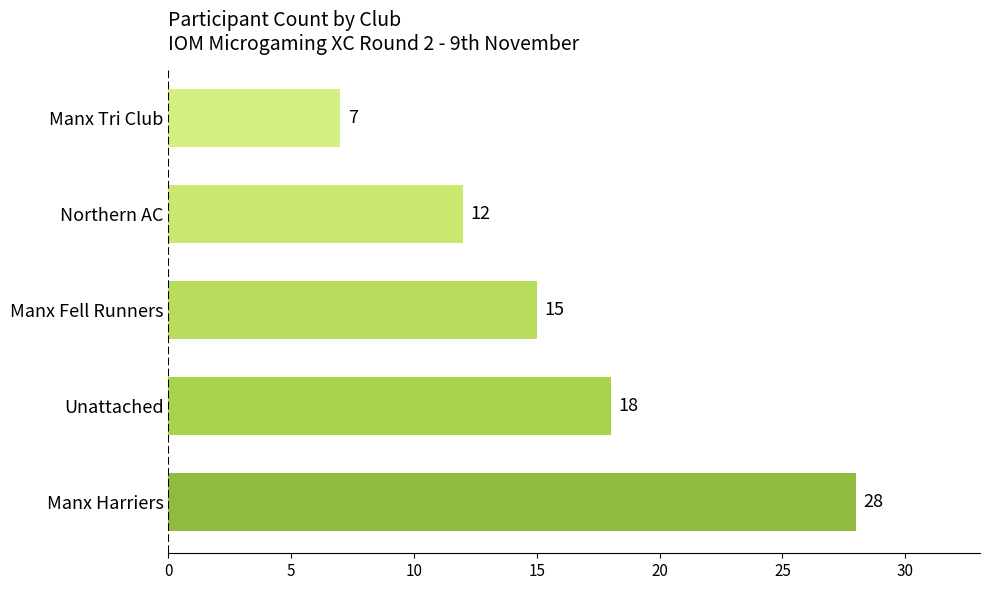

Is it true that the value at Manx Harriers is 28?

True